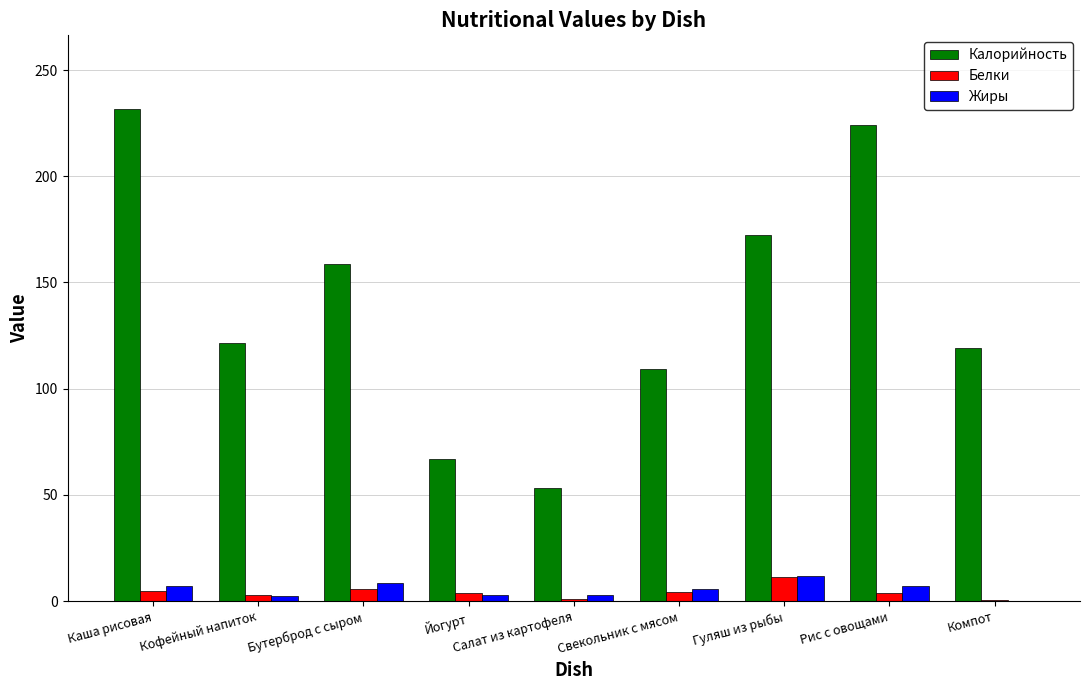

Are the bars horizontal?

No